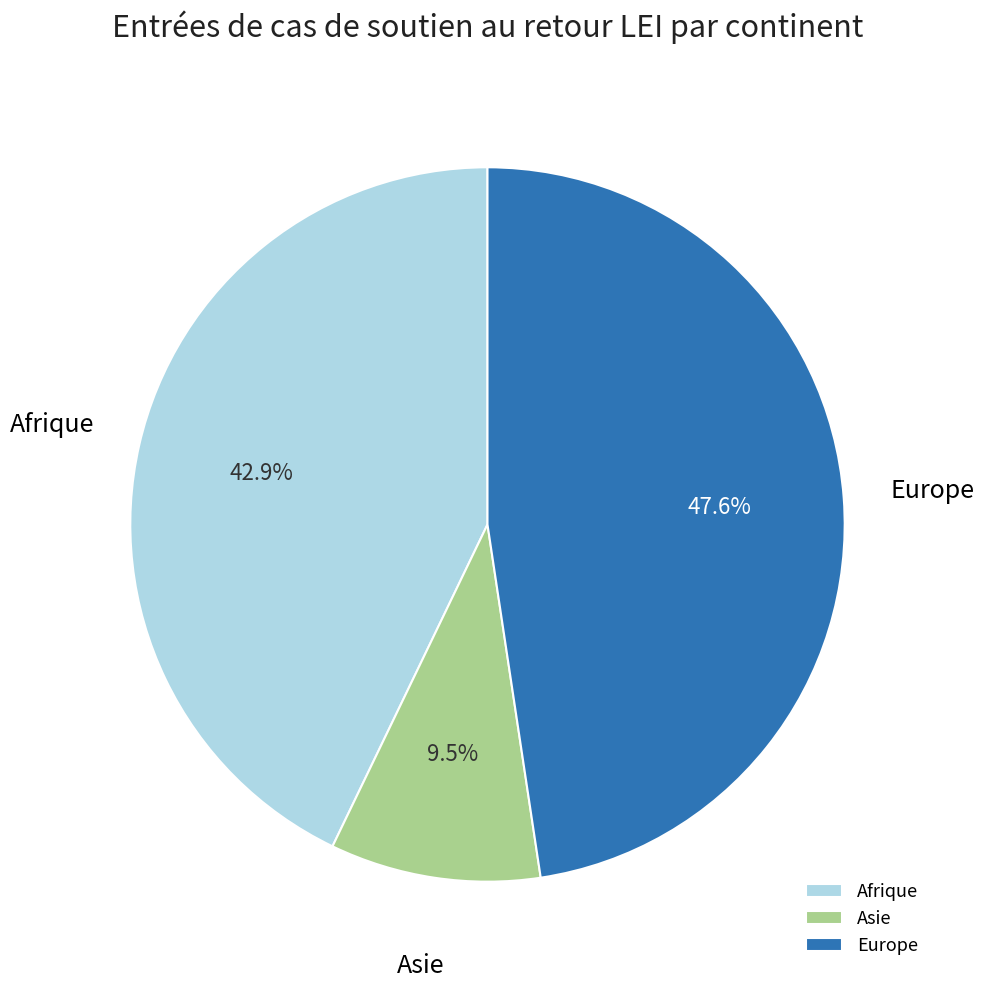

Is Europe the majority of the pie?

No